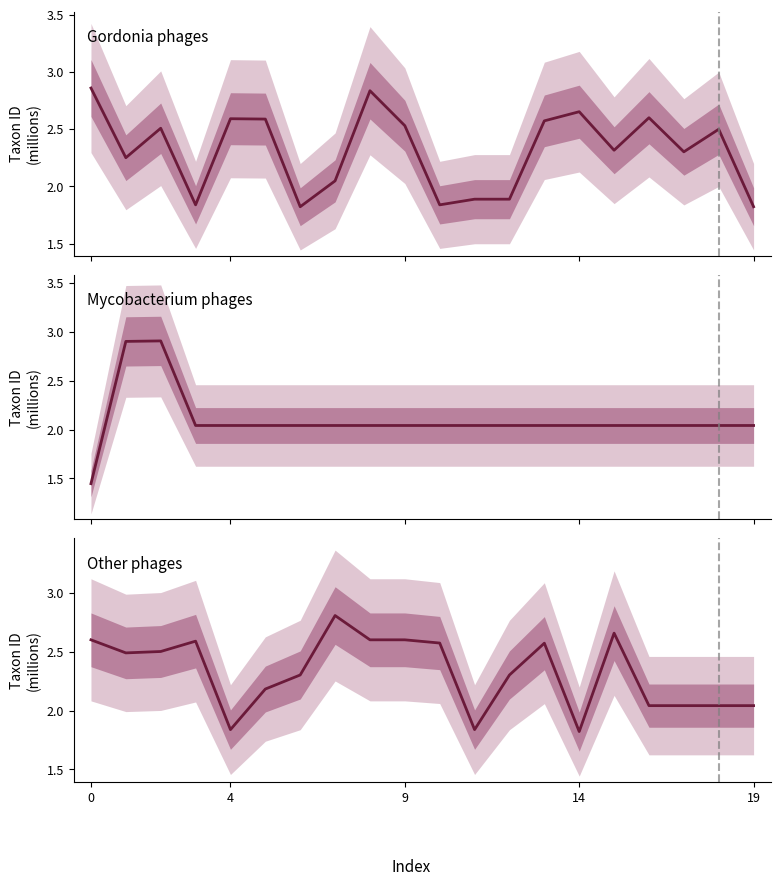

At how many categories does at least one series exceed 2?

20